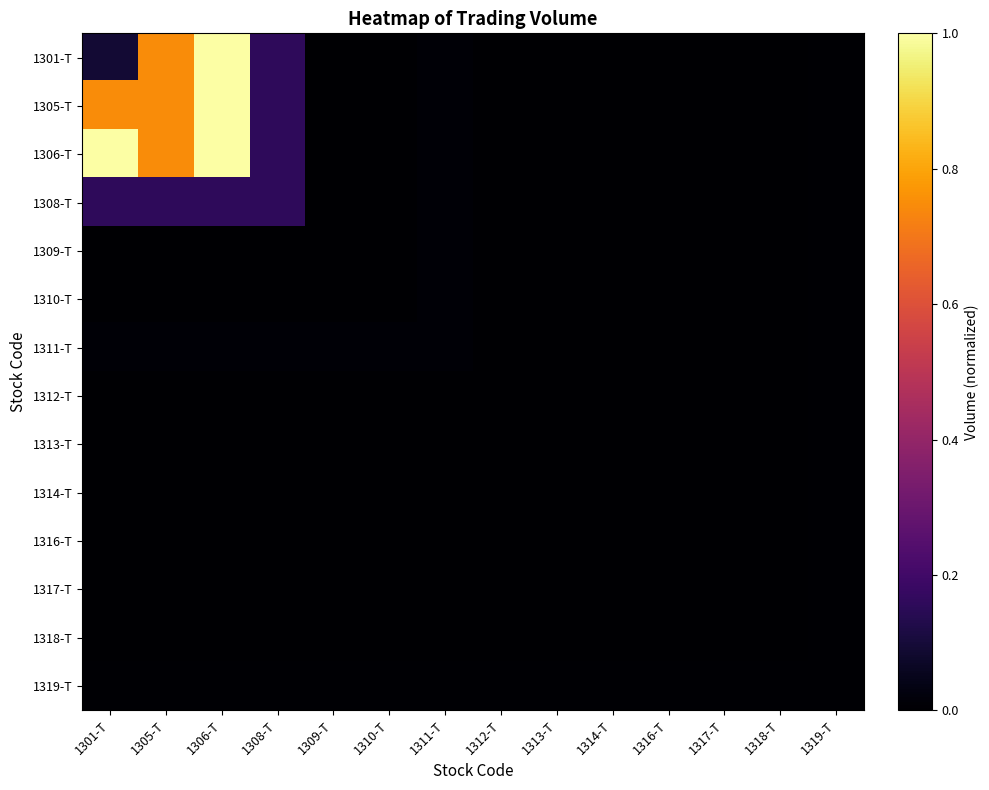

Between 1309-T and 1318-T, which is larger?

1309-T